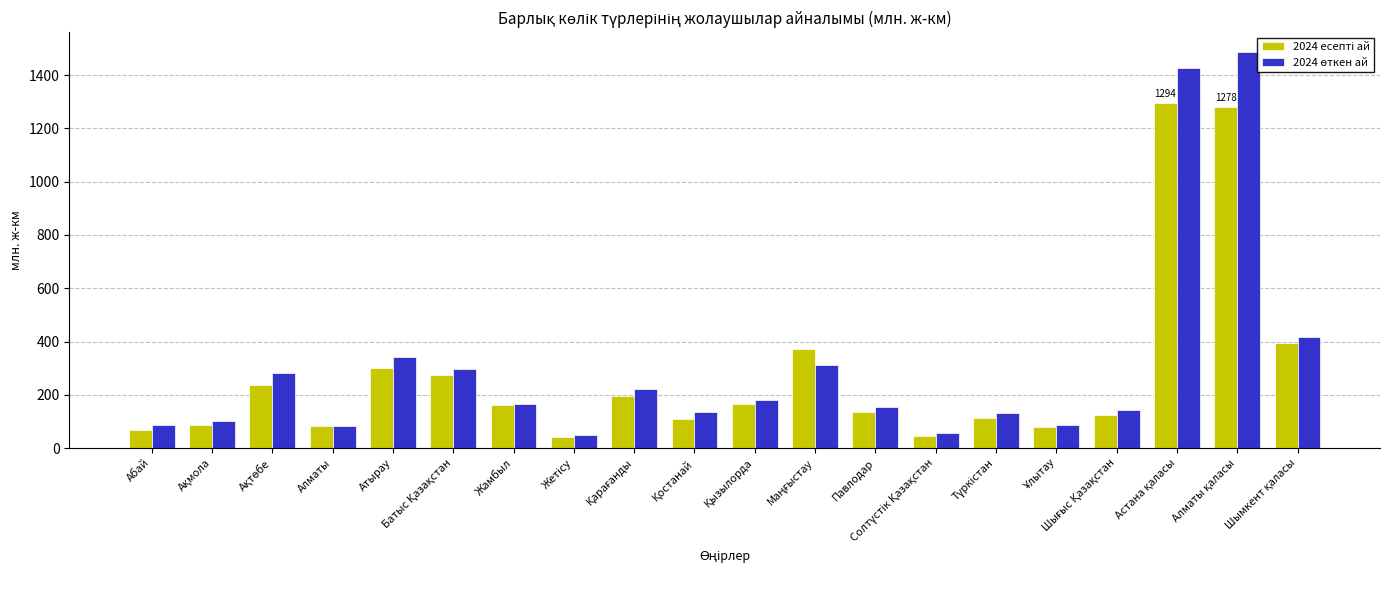

What is the minimum value shown in the chart?

41.1